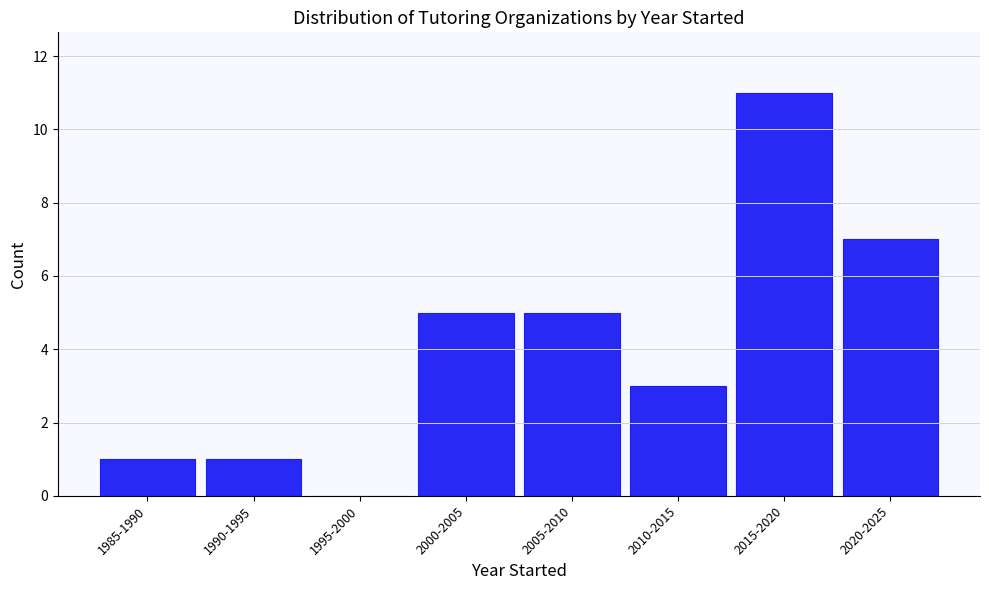

Reading left to right, what are all the values shown in this chart?

1985-1990=1	1990-1995=1	1995-2000=0	2000-2005=5	2005-2010=5	2010-2015=3	2015-2020=11	2020-2025=7